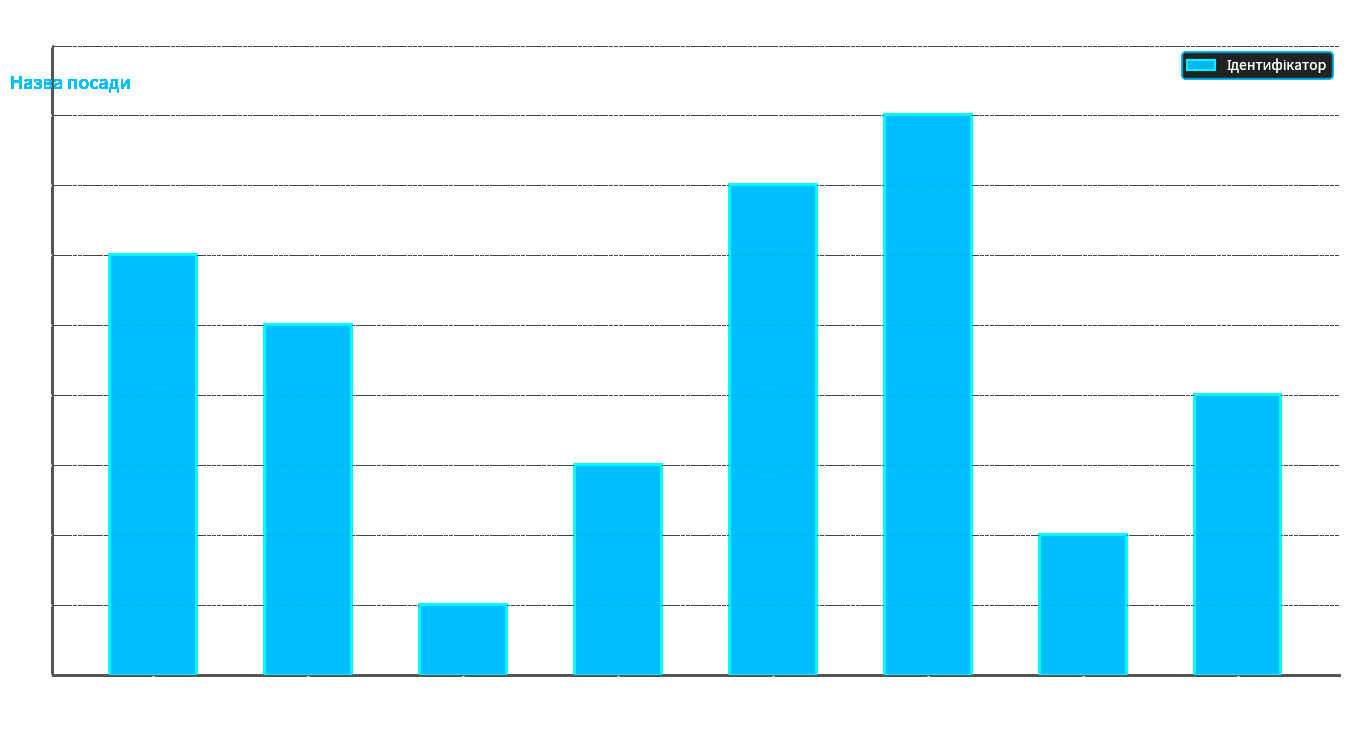

What is the label of the 4th bar from the right?

Директор